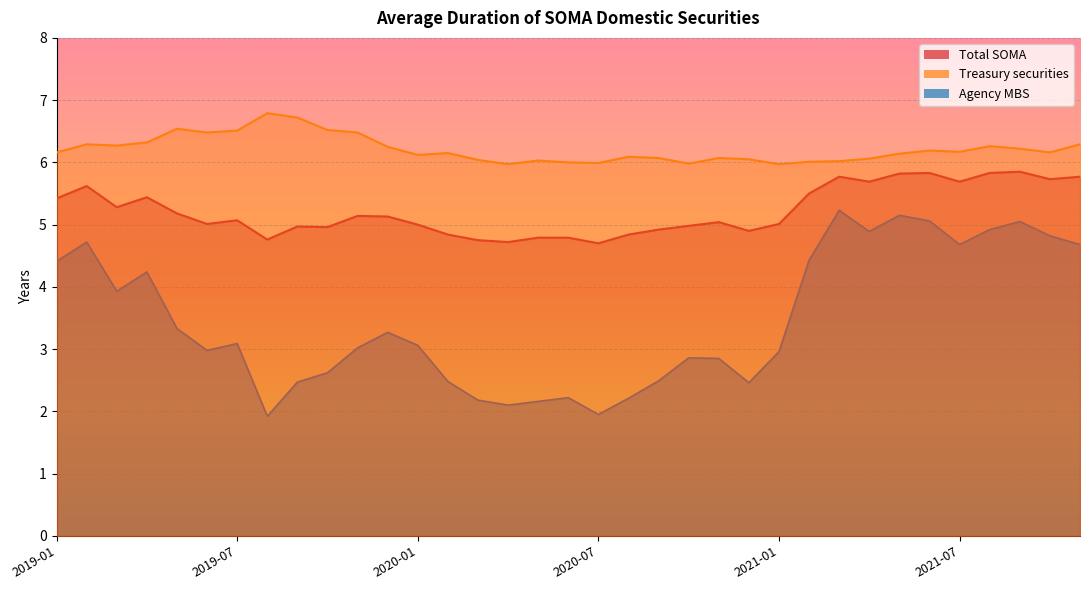

What is the label of the 21st point from the right?

2020-03